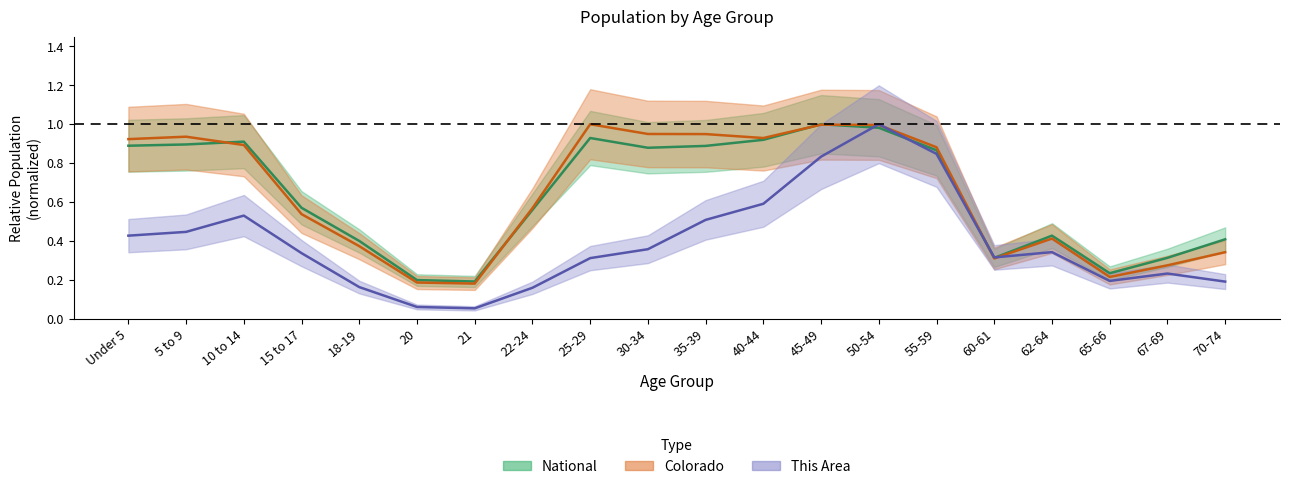

At which category does Colorado reach its first local peak?

5 to 9